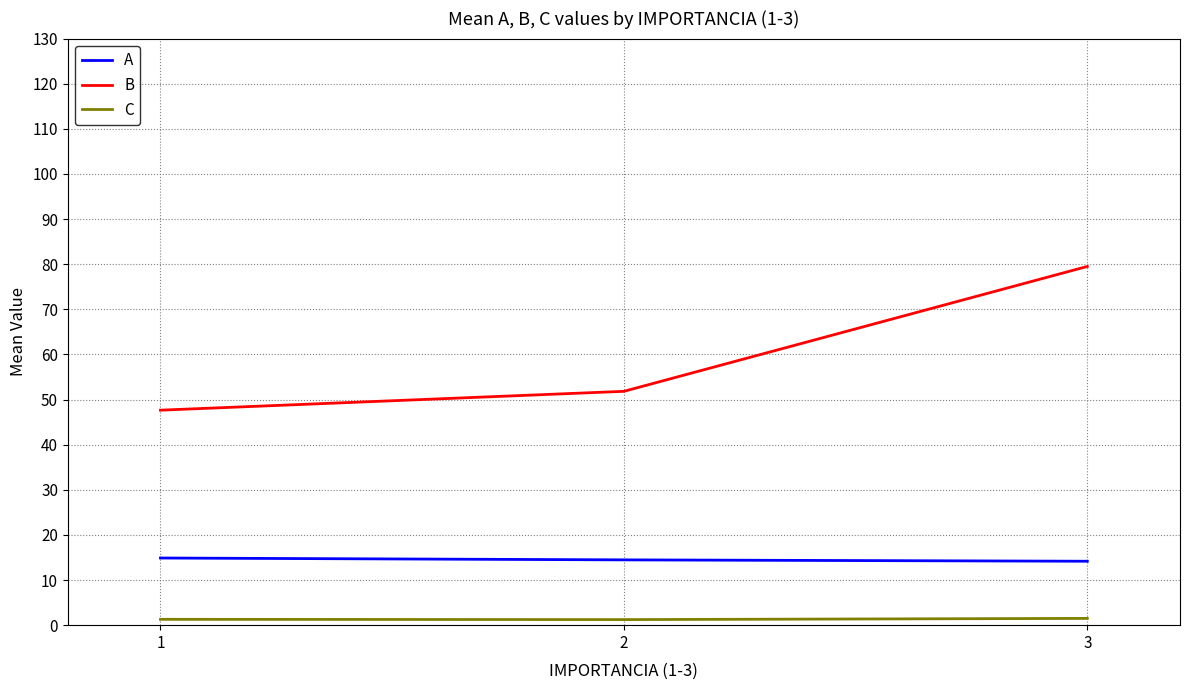

Does the chart display data point markers on the line(s)?

No